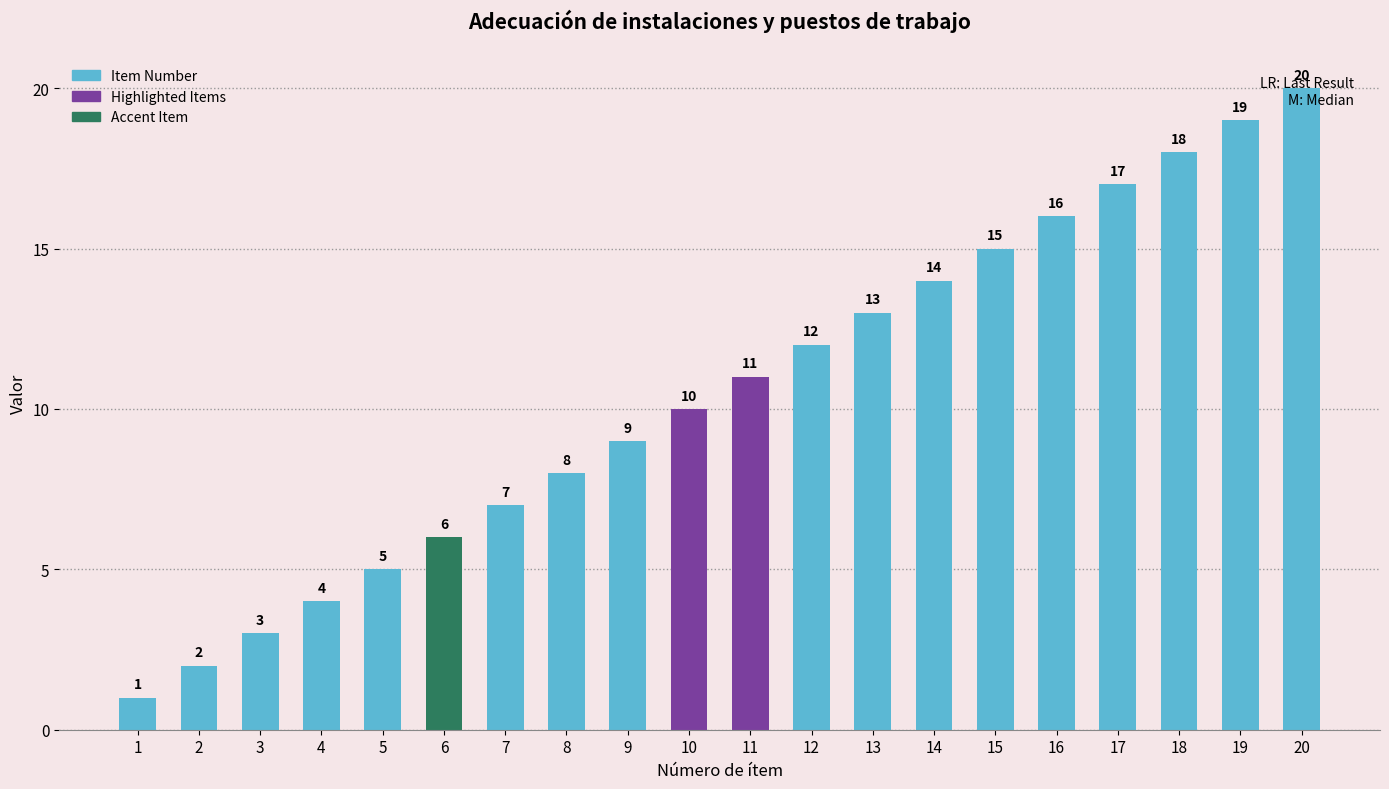

Reading left to right, extract all data points from this chart.

1	2	3	4	5	6	7	8	9	10	11	12	13	14	15	16	17	18	19	20